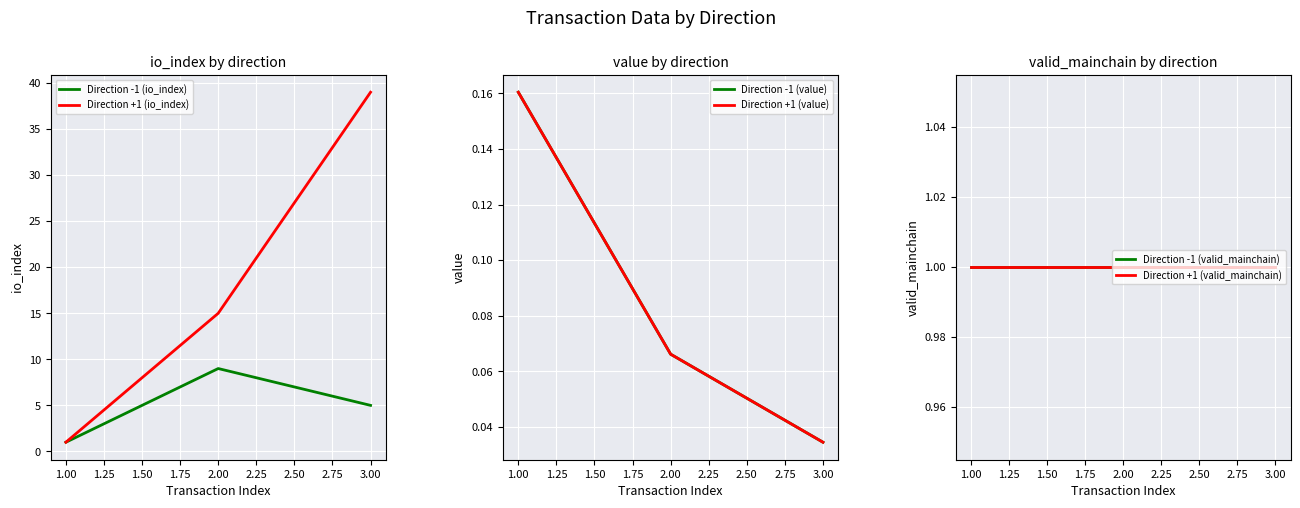

The value of Direction +1 (io_index) at 3.00 is 39. True or false?

True